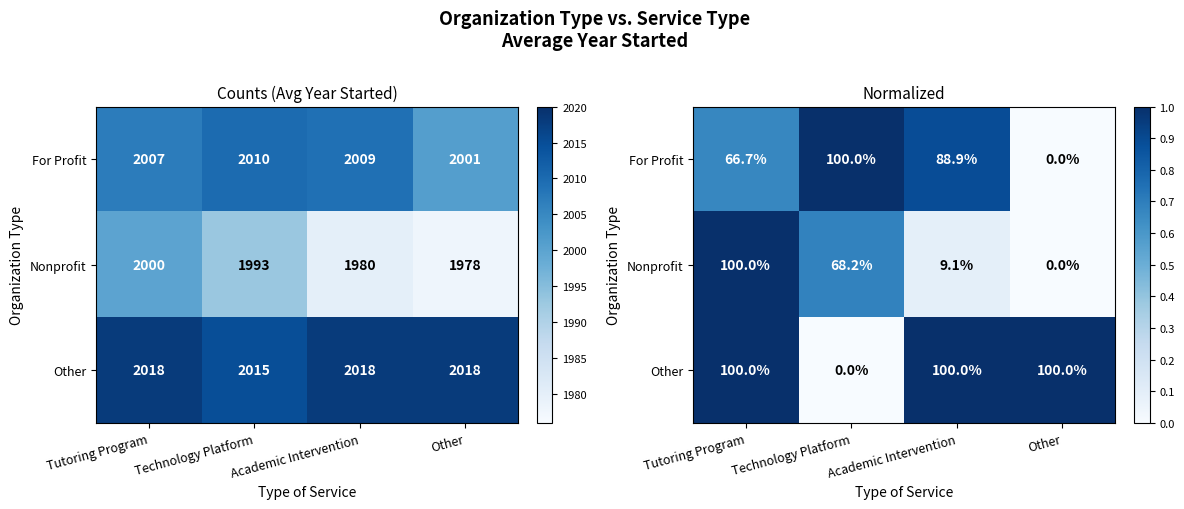

Which series has the largest range (max minus min)?

Nonprofit